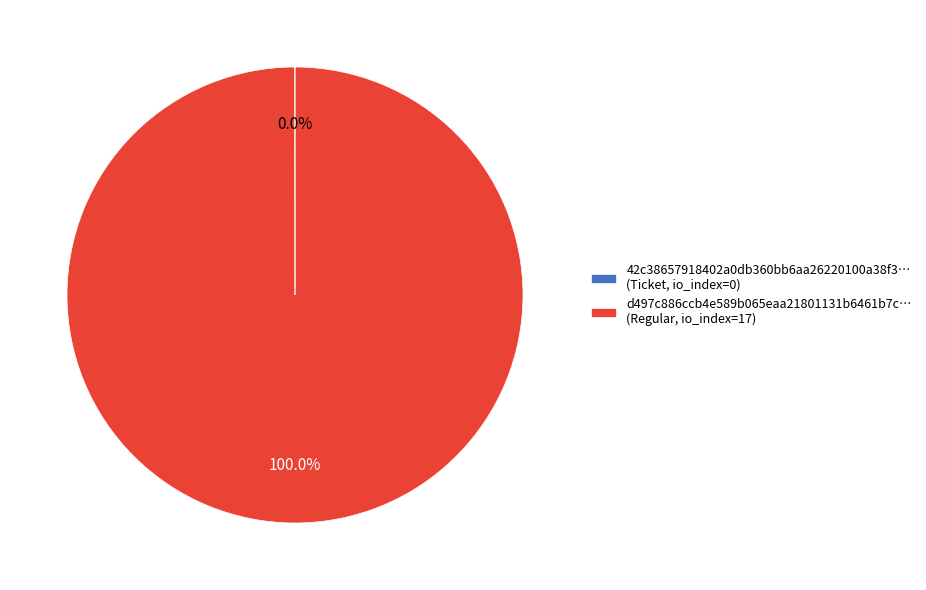

Does any single category account for the majority?

Yes